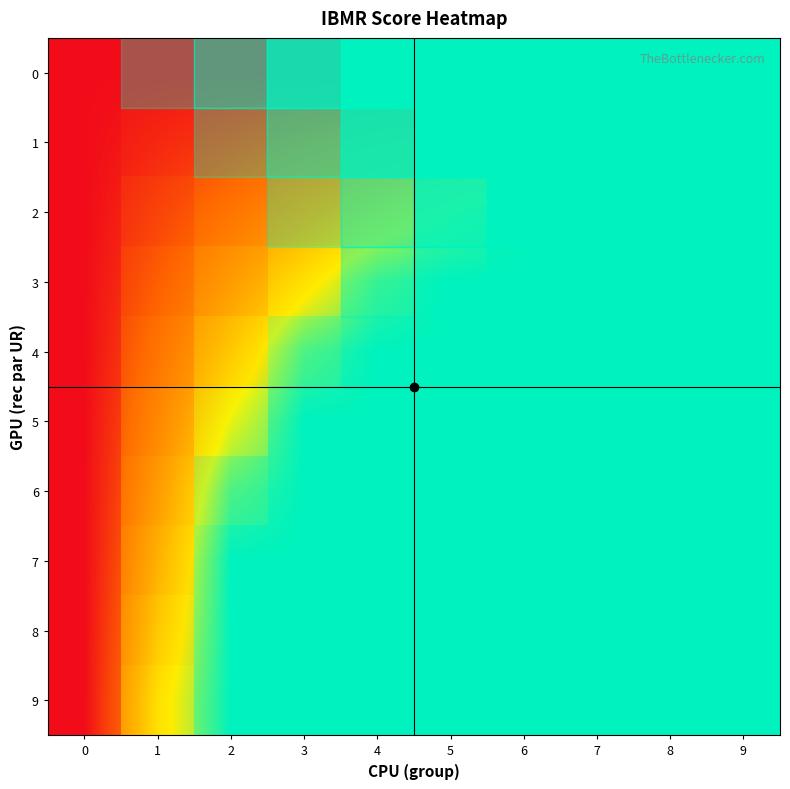

How many data points in 7 are less than 13?

2